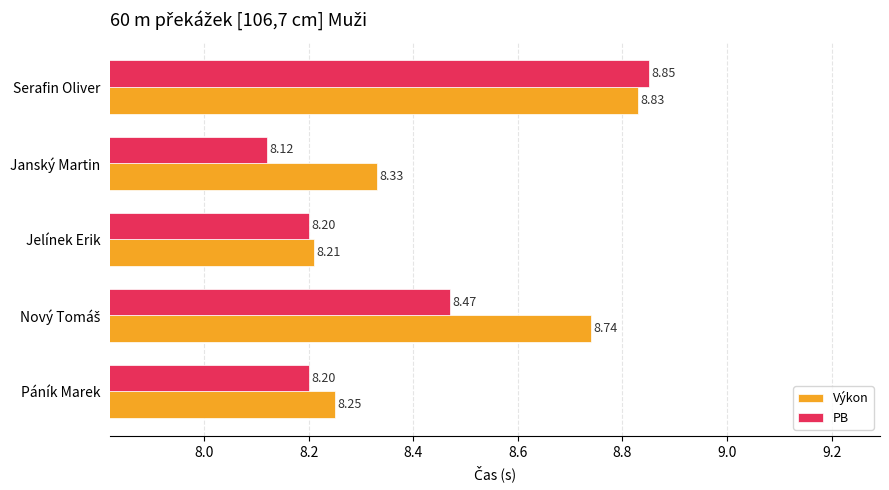

Where is PB nearest to the value 8?

Janský Martin